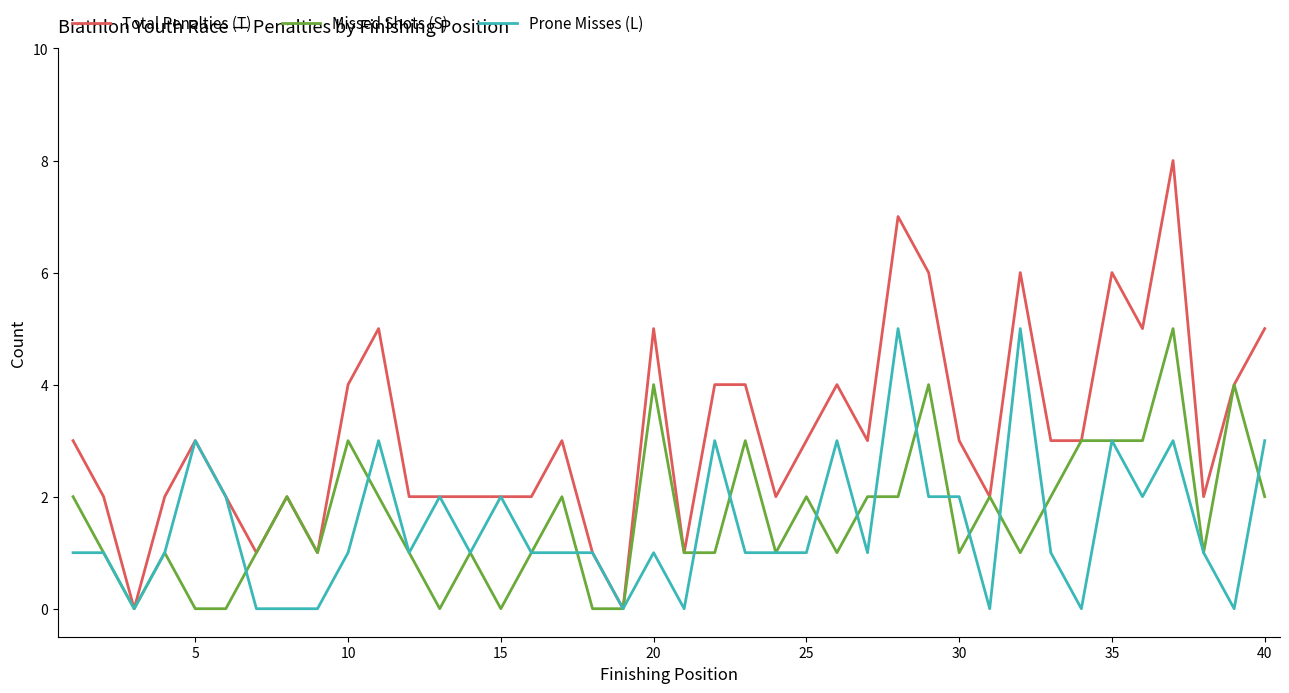

Which series has the largest total across all categories?

Total Penalties (T)